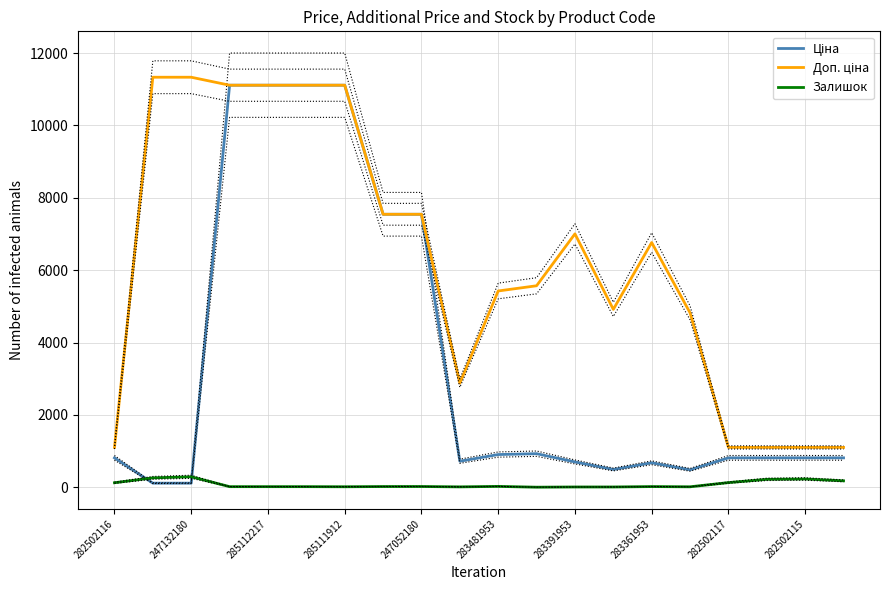

Between 282502116 and 283481953, which is larger?

283481953